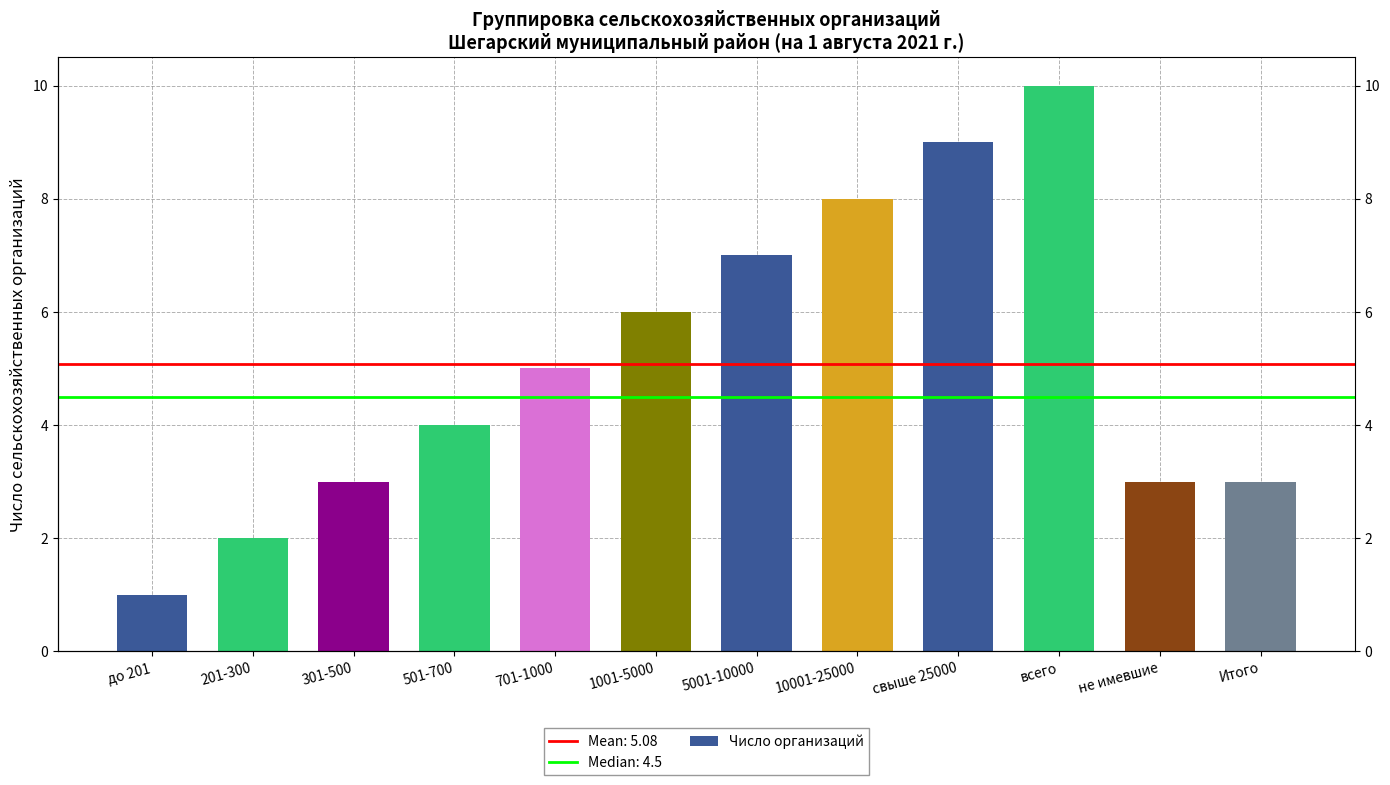

List the labels in order of value, largest first.

всего, свыше 25000, 10001-25000, 5001-10000, 1001-5000, 701-1000, 501-700, 301-500, не имевшие, Итого, 201-300, до 201